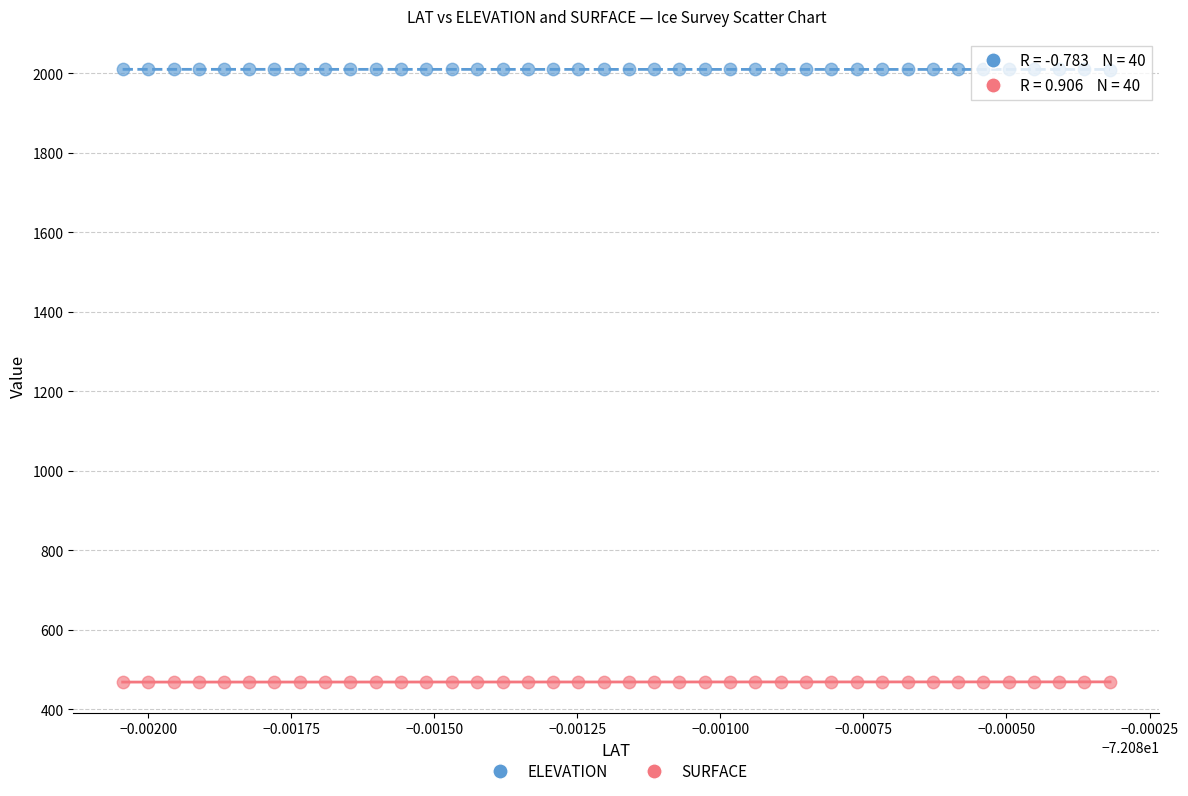

Which series reaches the maximum Y coordinate?

ELEVATION